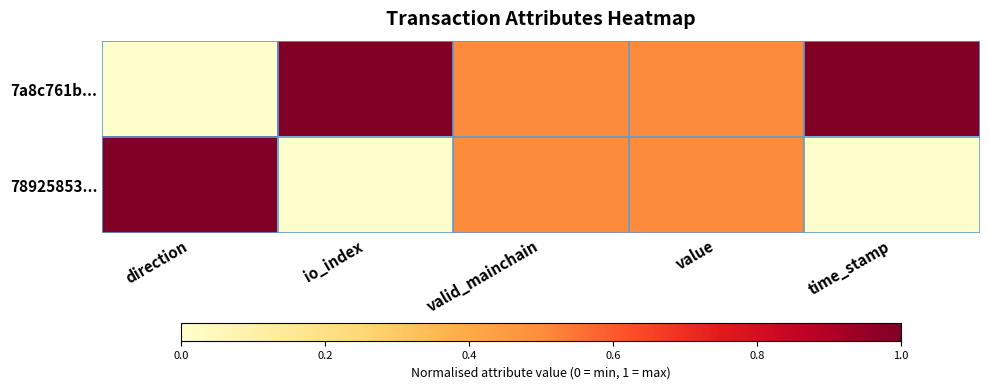

What is the total value across all series at value?

1.0